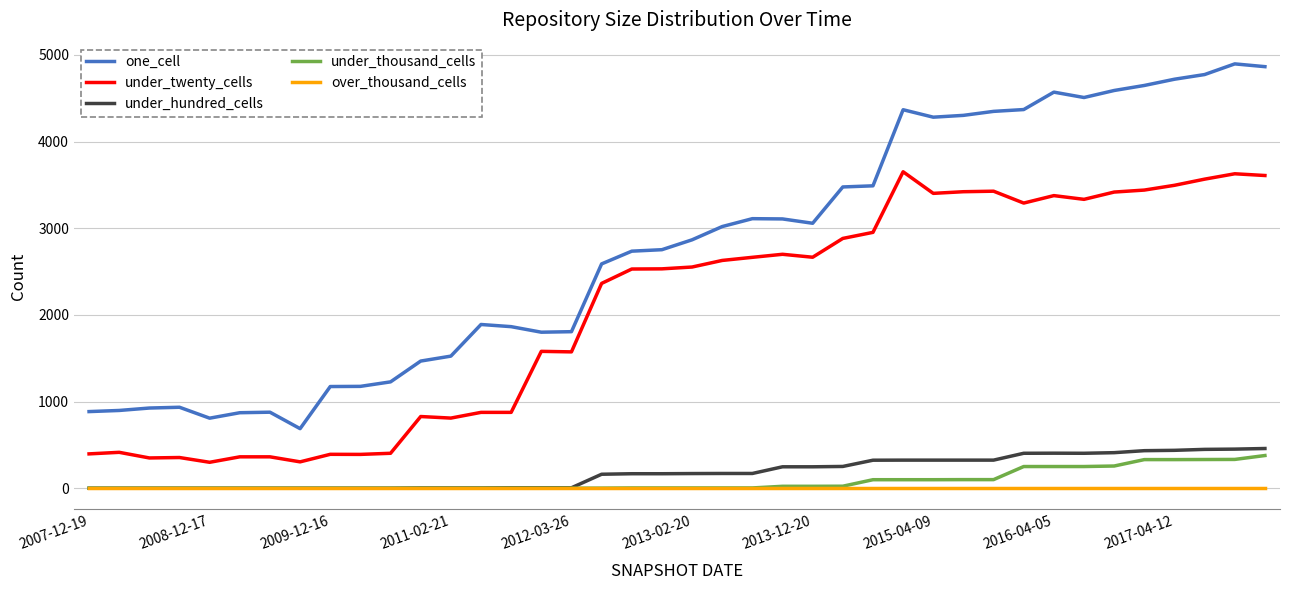

True or false: under_twenty_cells and under_hundred_cells intersect in this chart.

False